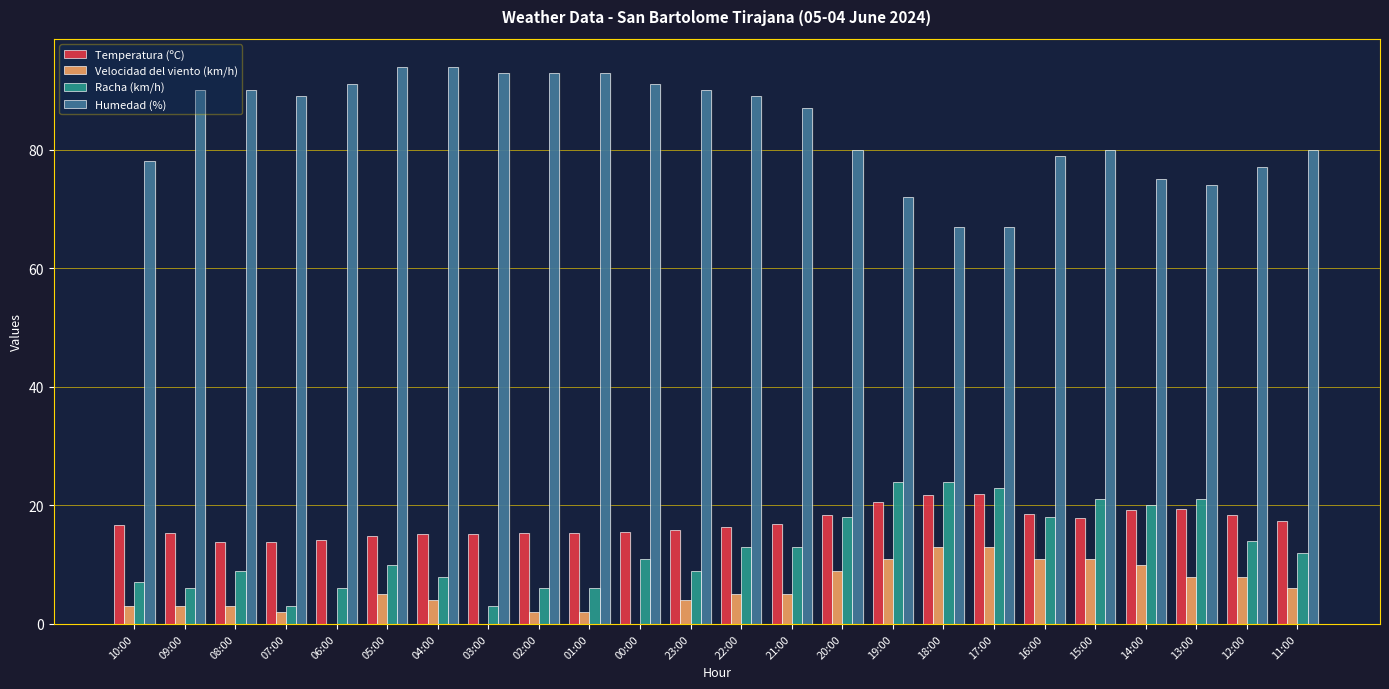

Reading right to left, what are all the values shown in this chart?

Temperatura (ºC): 17.4	18.4	19.4	19.3	17.8	18.5	21.9	21.7	20.5	18.3	16.8	16.4	15.9	15.5	15.3	15.4	15.1	15.1	14.8	14.1	13.8	13.9	15.3	16.7
Velocidad del viento (km/h): 6.0	8.0	8.0	10.0	11.0	11.0	13.0	13.0	11.0	9.0	5.0	5.0	4.0	0.0	2.0	2.0	0.0	4.0	5.0	0.0	2.0	3.0	3.0	3.0
Racha (km/h): 12.0	14.0	21.0	20.0	21.0	18.0	23.0	24.0	24.0	18.0	13.0	13.0	9.0	11.0	6.0	6.0	3.0	8.0	10.0	6.0	3.0	9.0	6.0	7.0
Humedad (%): 80.0	77.0	74.0	75.0	80.0	79.0	67.0	67.0	72.0	80.0	87.0	89.0	90.0	91.0	93.0	93.0	93.0	94.0	94.0	91.0	89.0	90.0	90.0	78.0